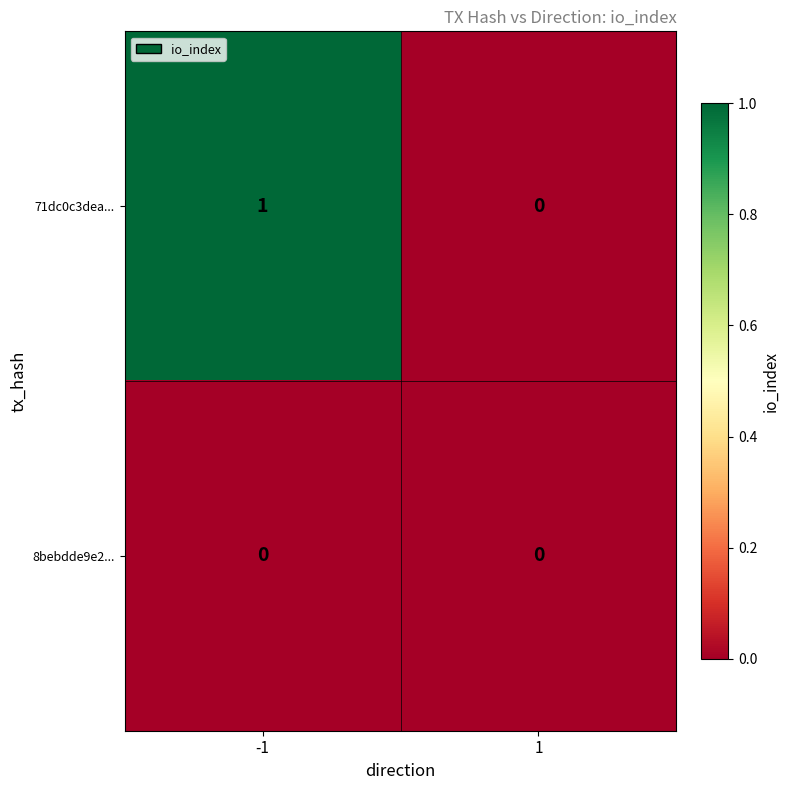

Which series has the largest range (max minus min)?

71dc0c3dea...